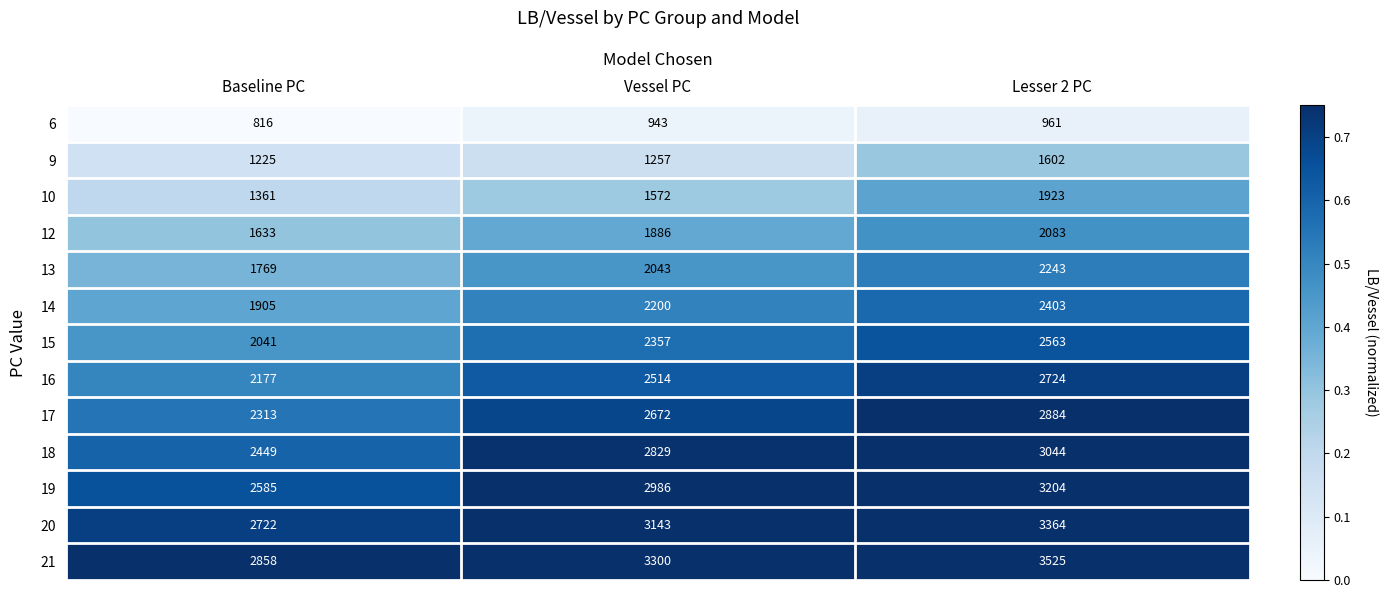

Is it true that 10 equals 1923 at Lesser 2 PC?

True